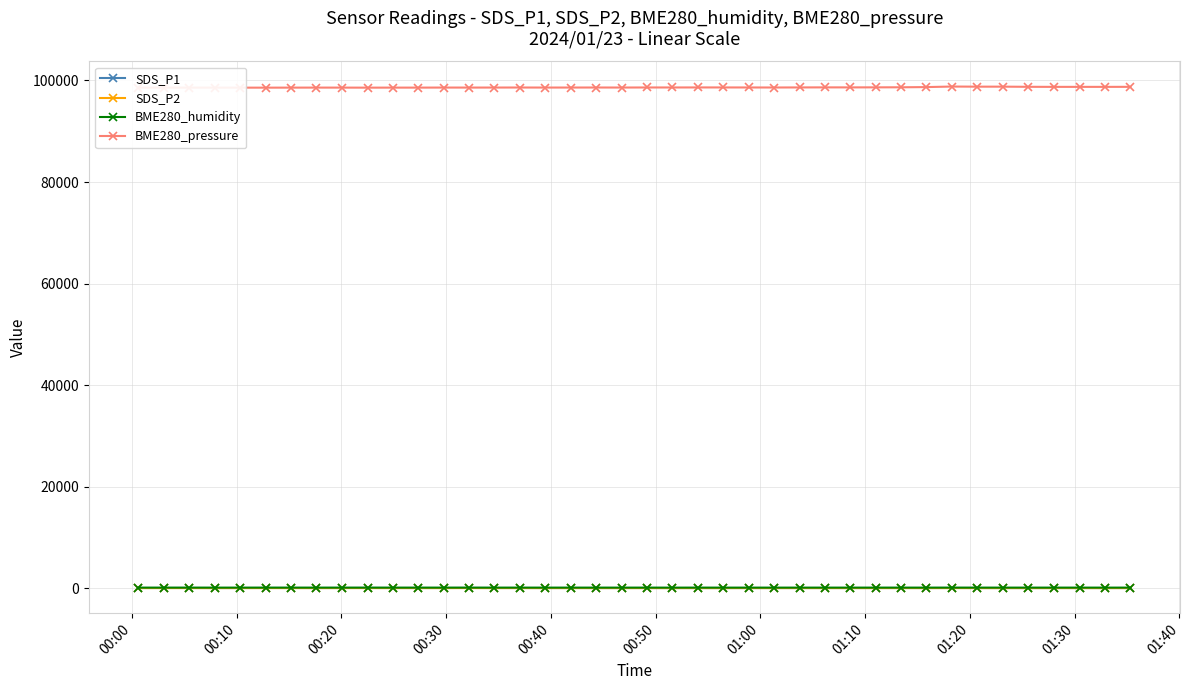

Is this an area chart (filled region under the line)?

No